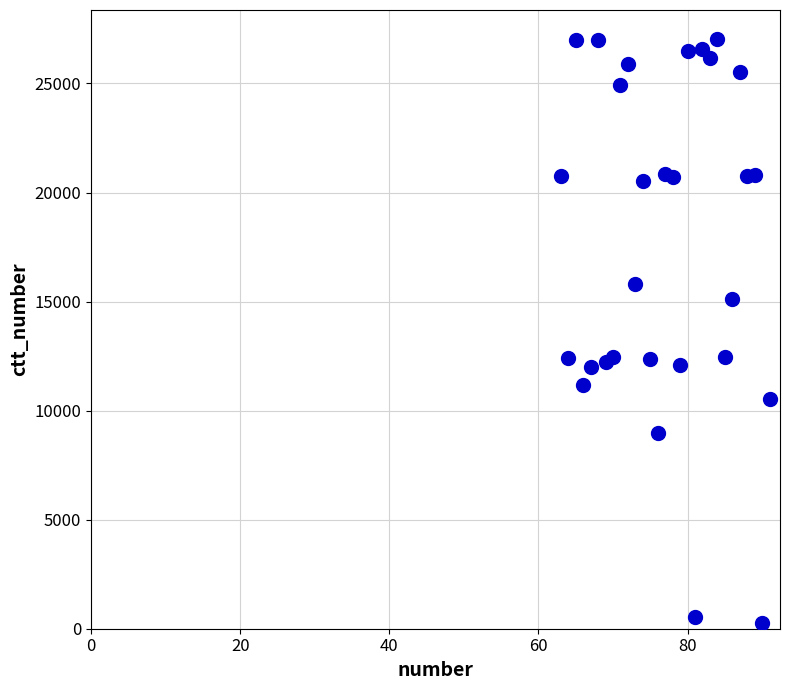

What is the range of X values (max minus min)?

28